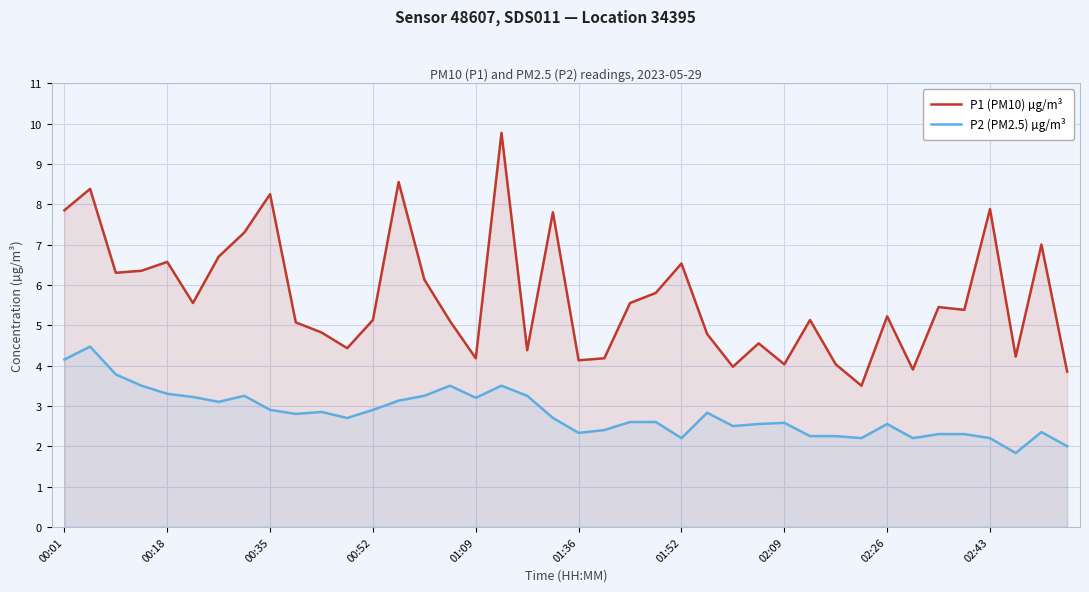

Which category has the lowest value in the P1 (PM10) µg/m³ series?

31